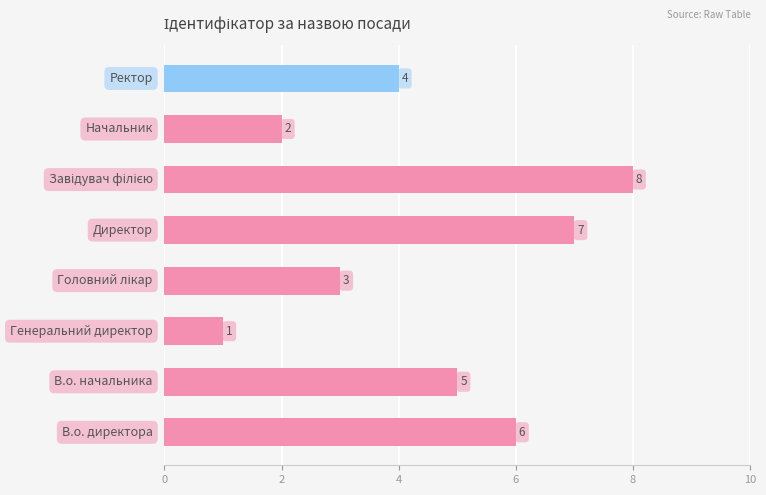

What is the maximum value shown in the chart?

8